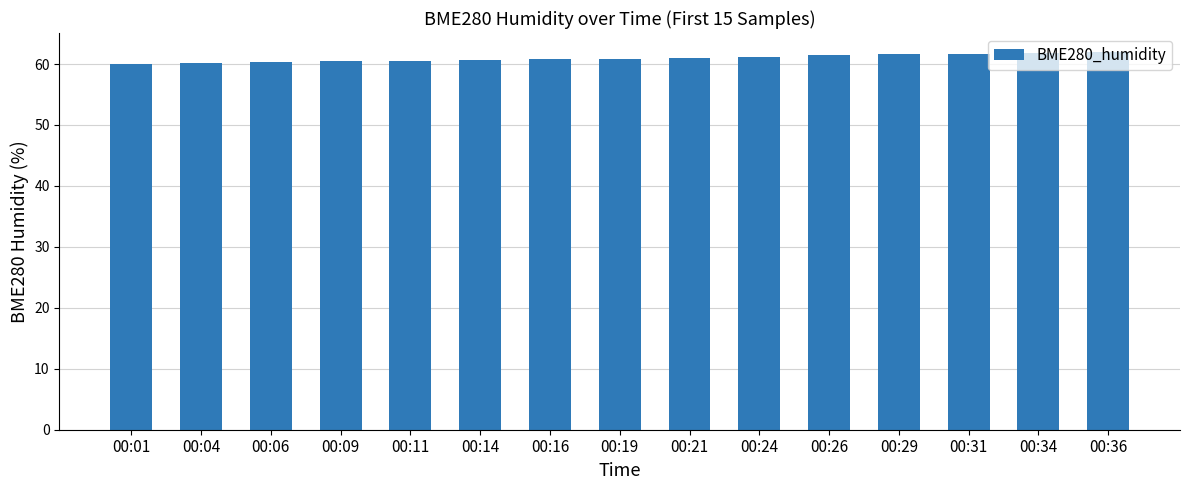

Are the bars grouped side by side (vs. stacked)?

No